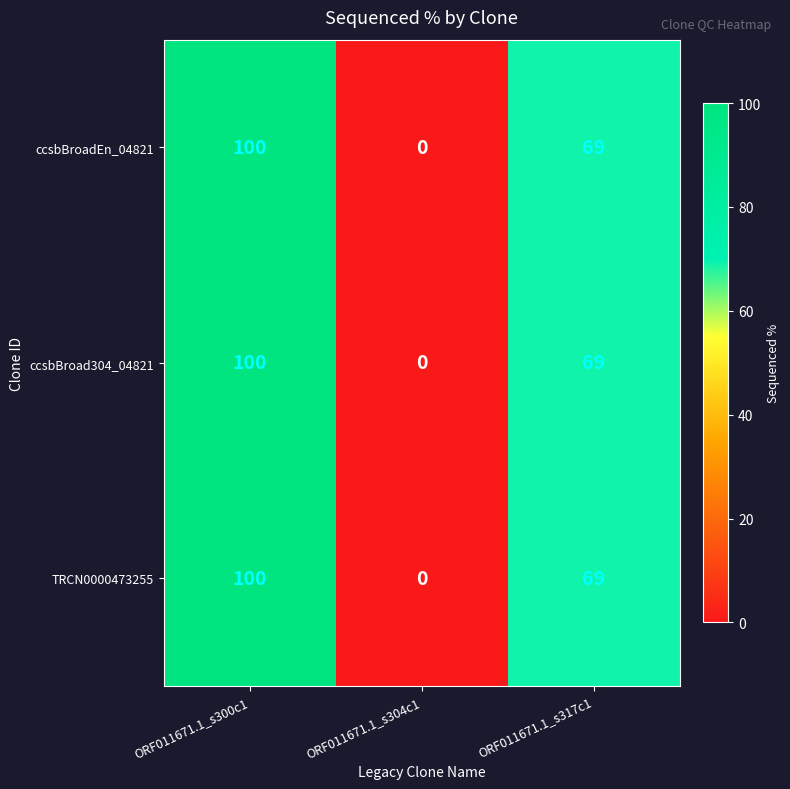

Reading left to right, what are all the values shown in this chart?

ccsbBroadEn_04821: ORF011671.1_s300c1=100	ORF011671.1_s304c1=0	ORF011671.1_s317c1=69
ccsbBroad304_04821: ORF011671.1_s300c1=100	ORF011671.1_s304c1=0	ORF011671.1_s317c1=69
TRCN0000473255: ORF011671.1_s300c1=100	ORF011671.1_s304c1=0	ORF011671.1_s317c1=69